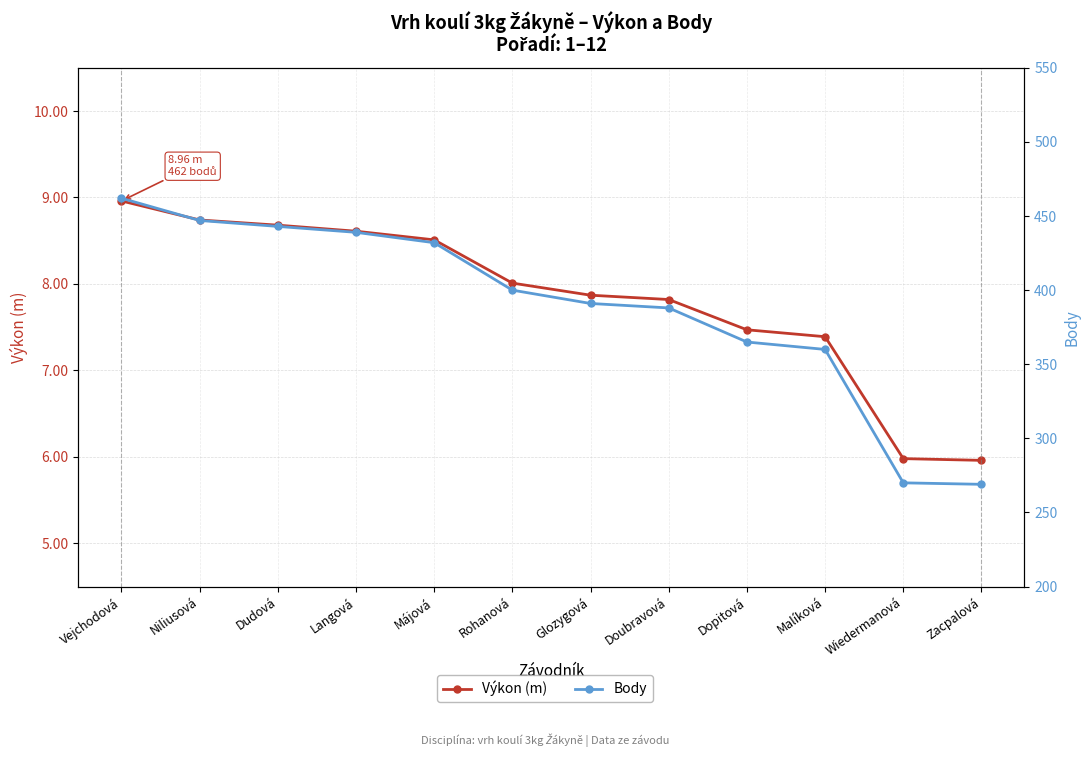

What is the difference between the Výkon (m) values at Májová and Glozygová?

0.6